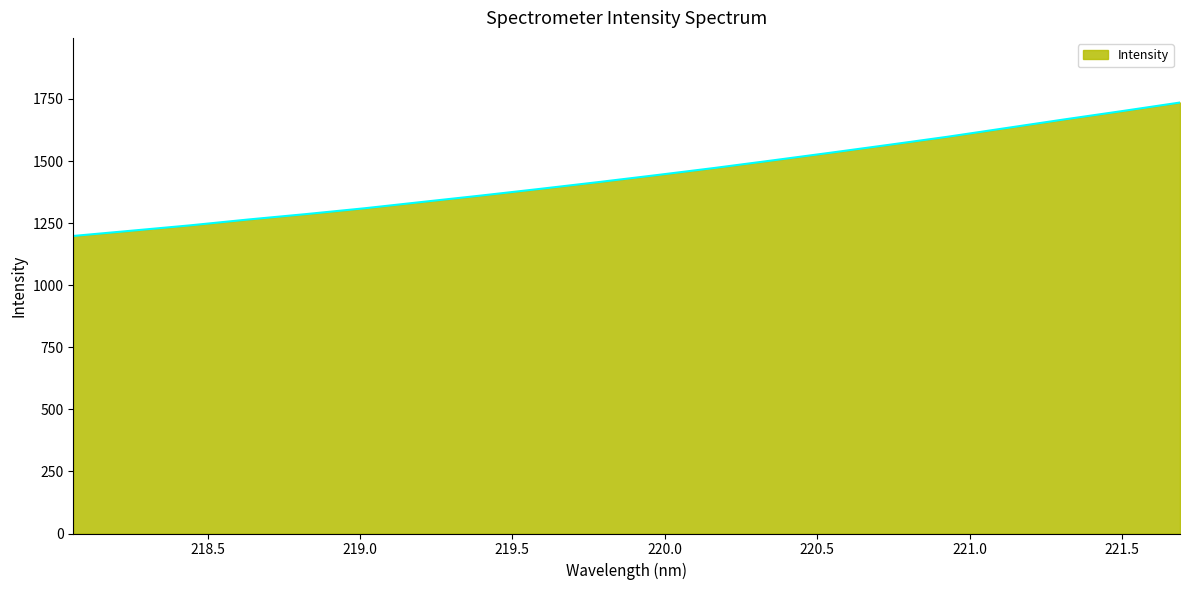

What is the difference between the maximum and minimum values?

537.3